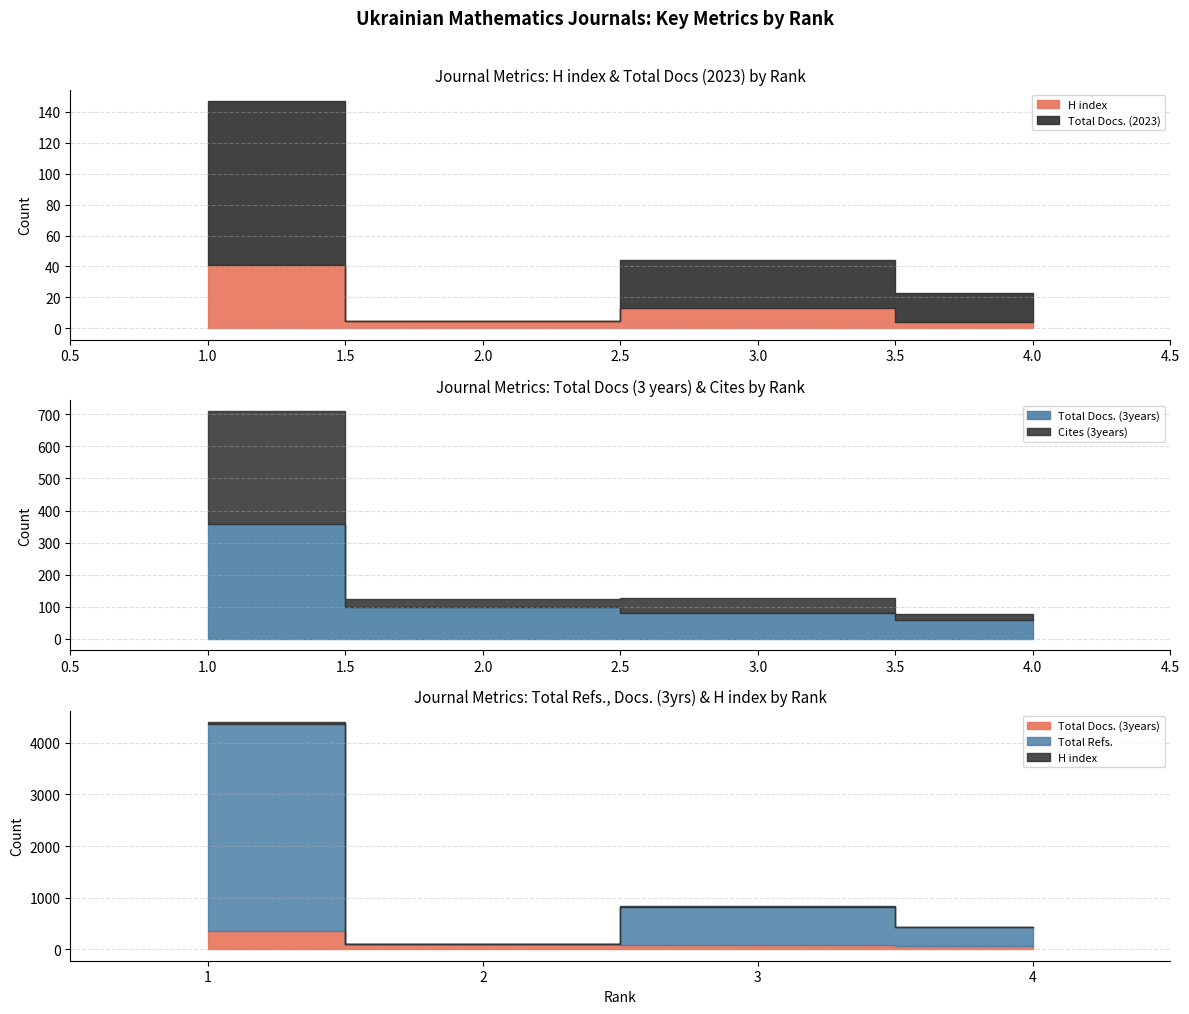

In Cites (3years), how many points are higher than both neighbors (excluding endpoints)?

1